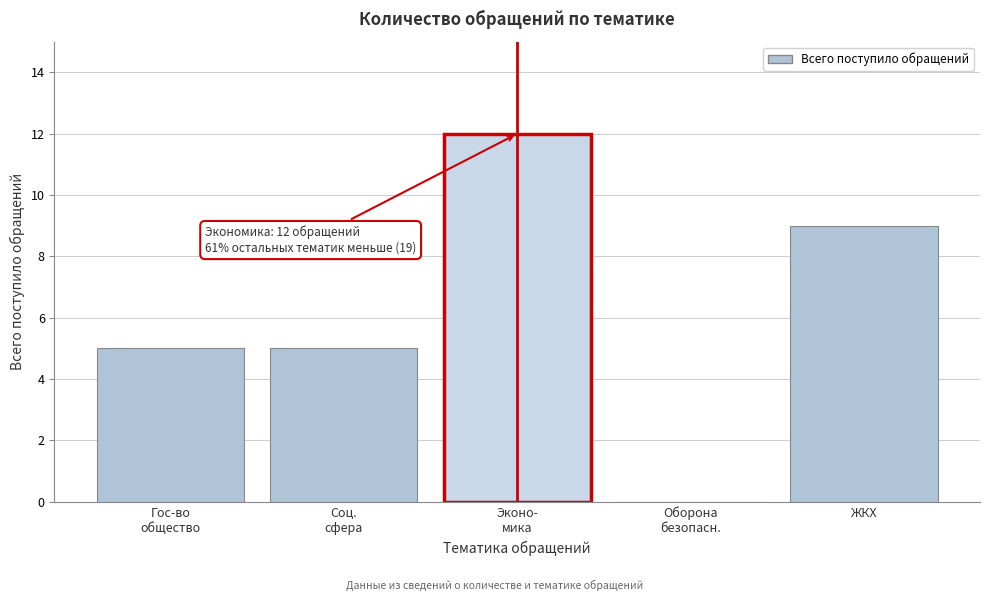

What is the greatest value displayed?

12